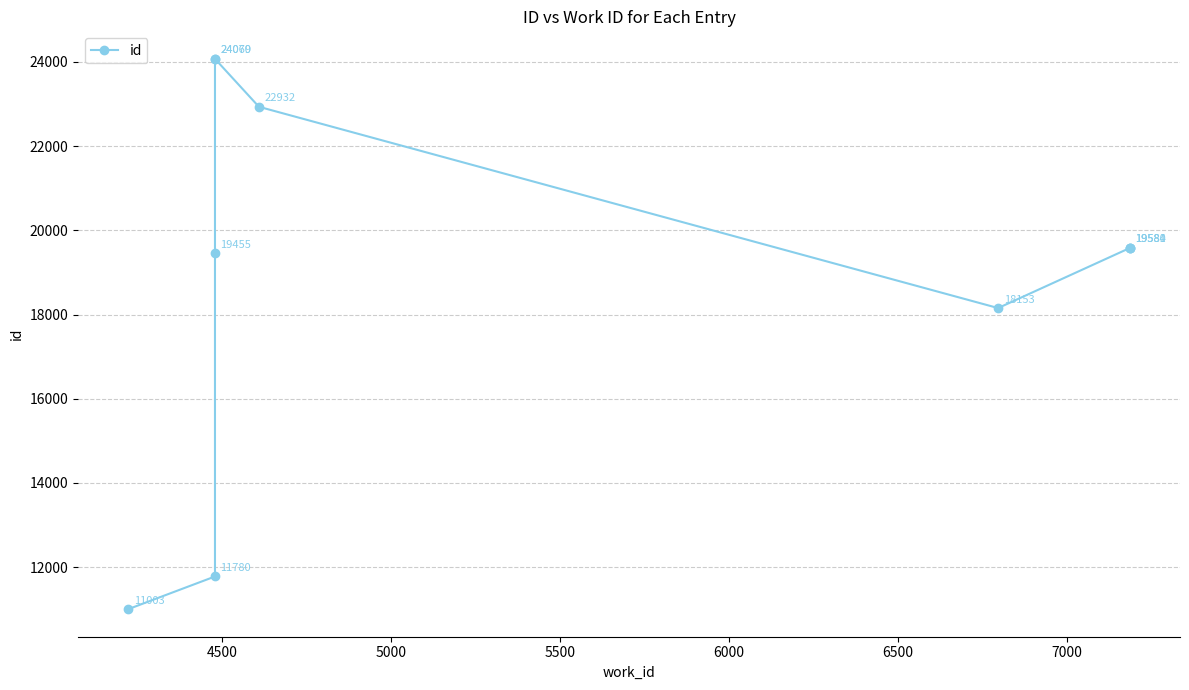

What value does the data have at 4500, to the nearest 100?

11800